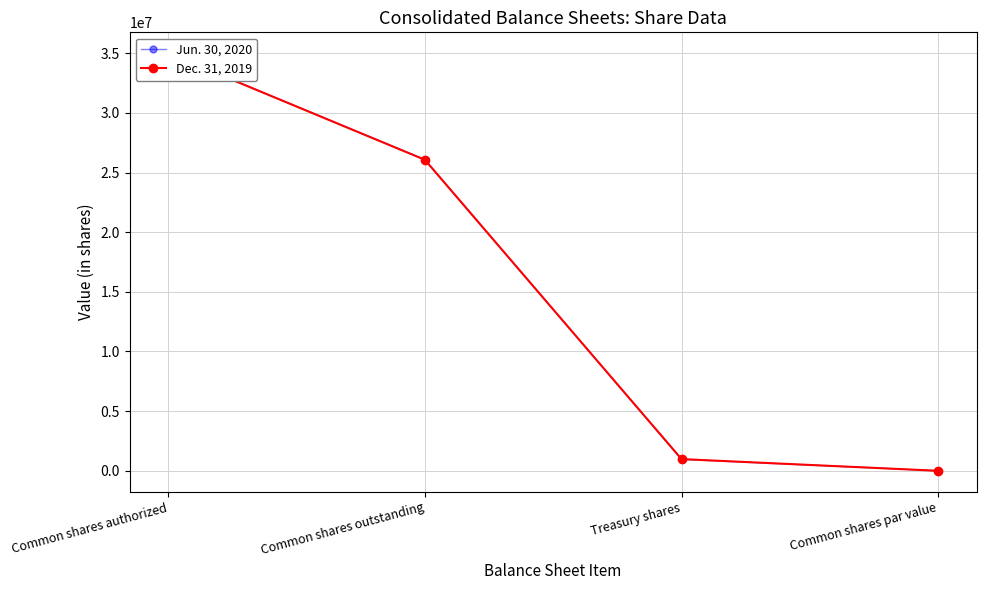

What is the value of the Dec. 31, 2019 point at the 1st from the left?

35000000